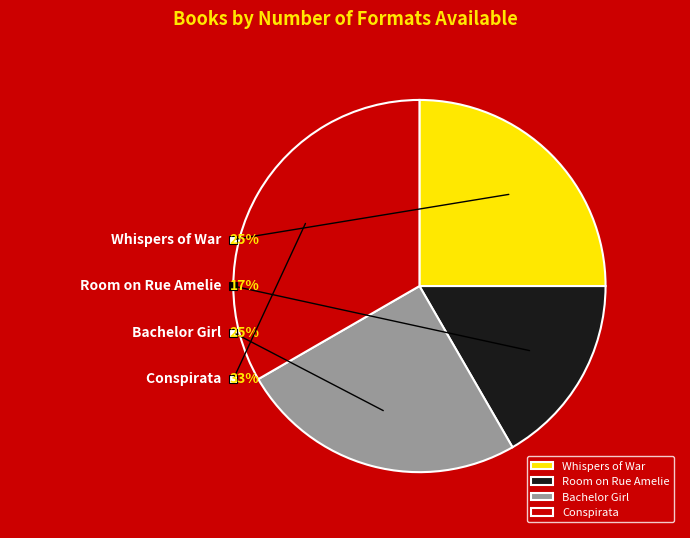

Is there a majority slice in this chart?

No